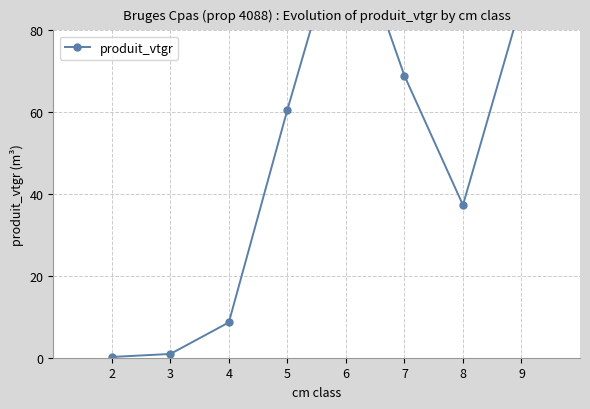

How many points are lower than both their immediate neighbors (excluding endpoints)?

1